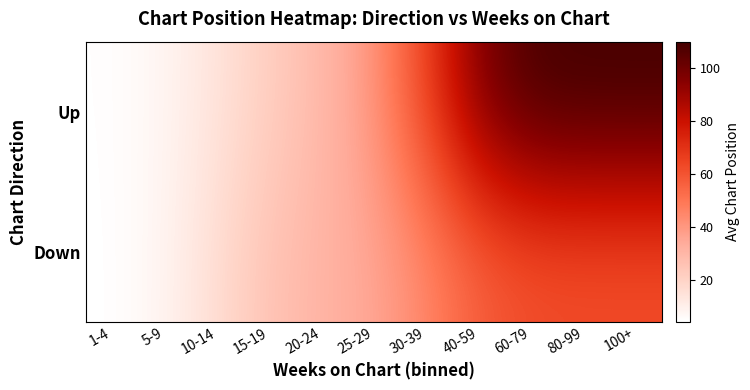

List the series in order of their overall mean, highest first.

Up, Down